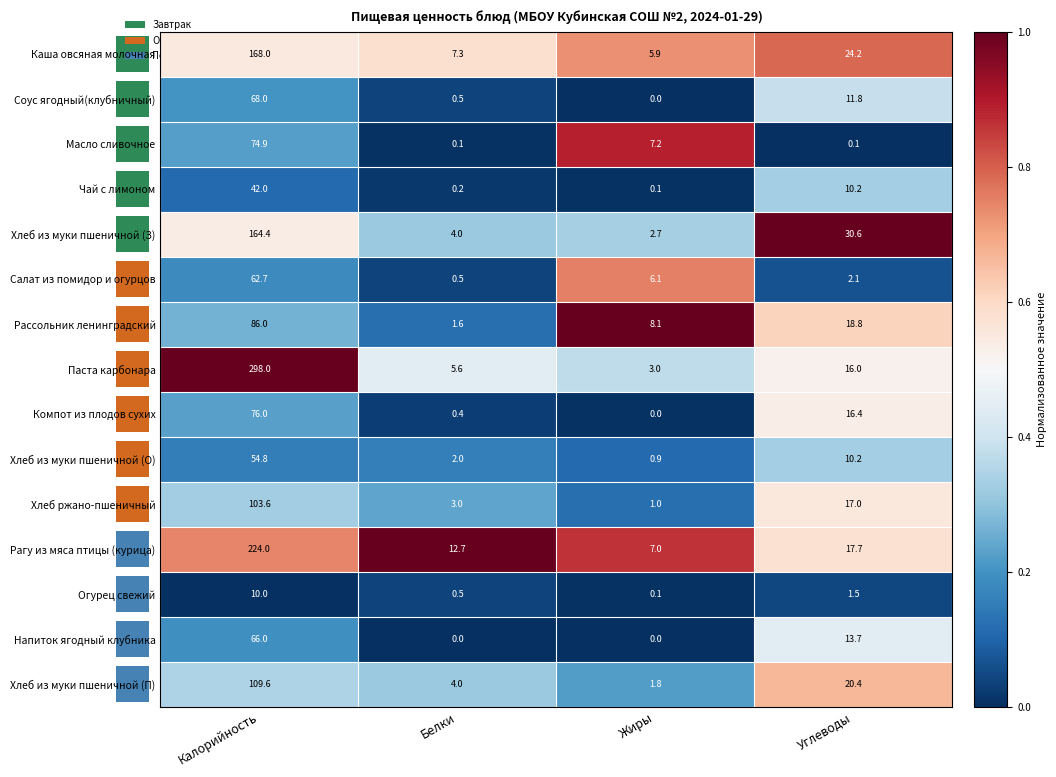

What is the lowest value of the Хлеб из муки пшеничной (П) series?

1.8